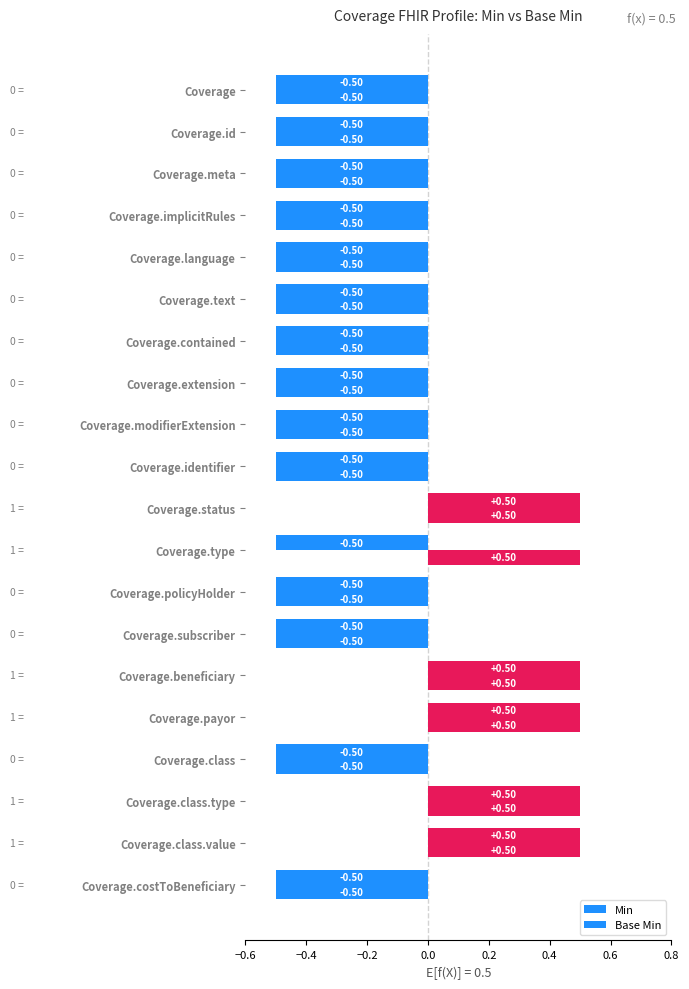

How many distinct data groups are displayed?

2